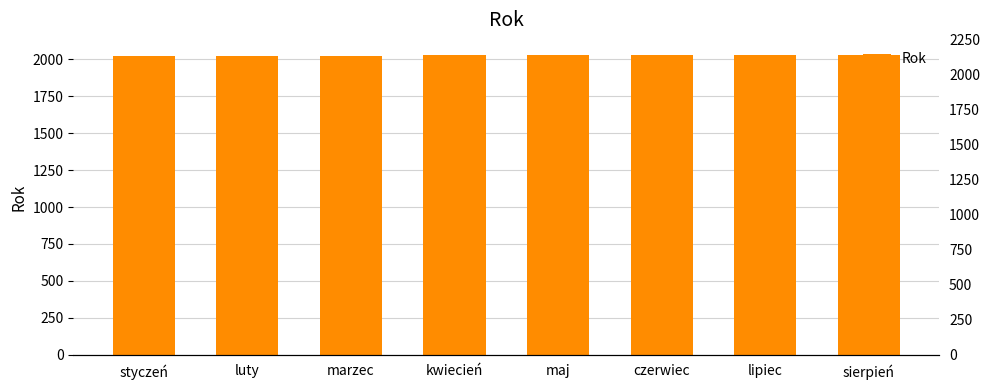

The chart shows a value of 2025 at marzec. True or false?

True